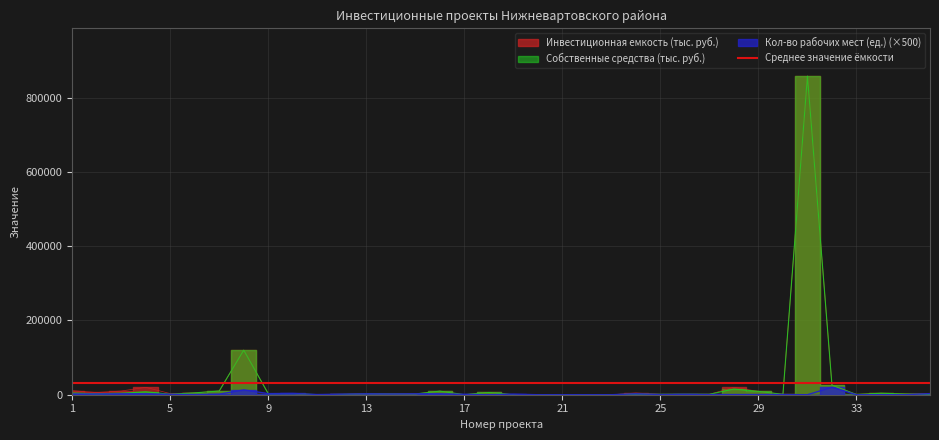

Which series has the widest spread of values?

Инвестиционная емкость (тыс. руб.)